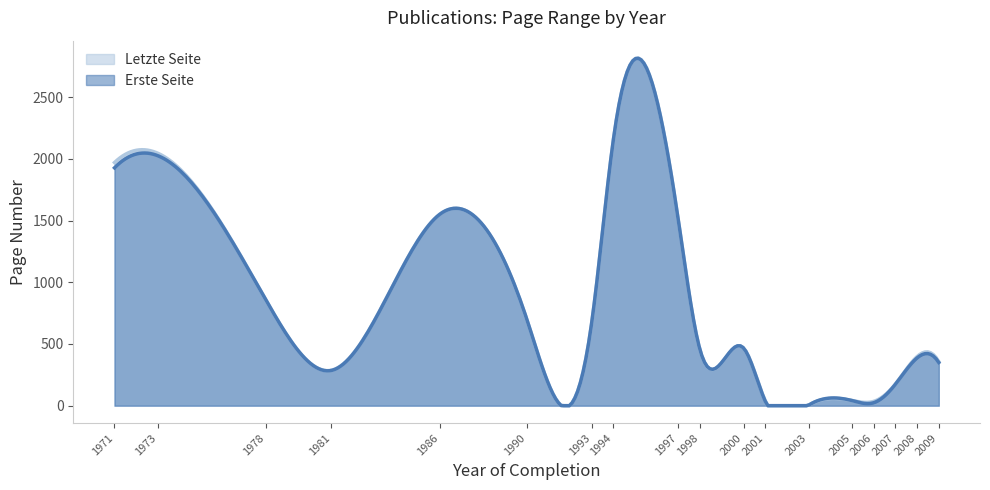

Between 2005 and 2001, which series saw the biggest shift?

Erste Seite